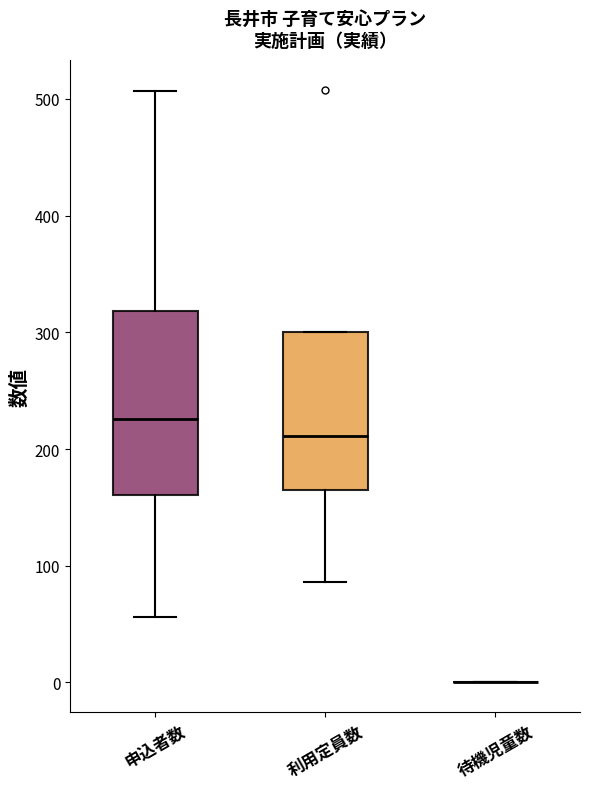

Where does the median line of the box for 申込者数 sit on the y-axis? The values are not printed on the chart, so give them approximately, as read against the axis.

230